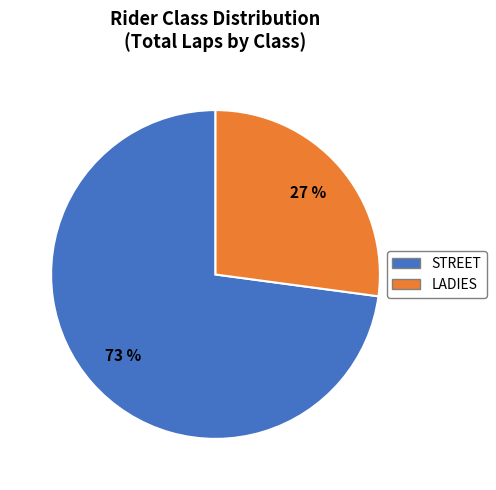

To the nearest percent, what is the average slice percentage?

50%